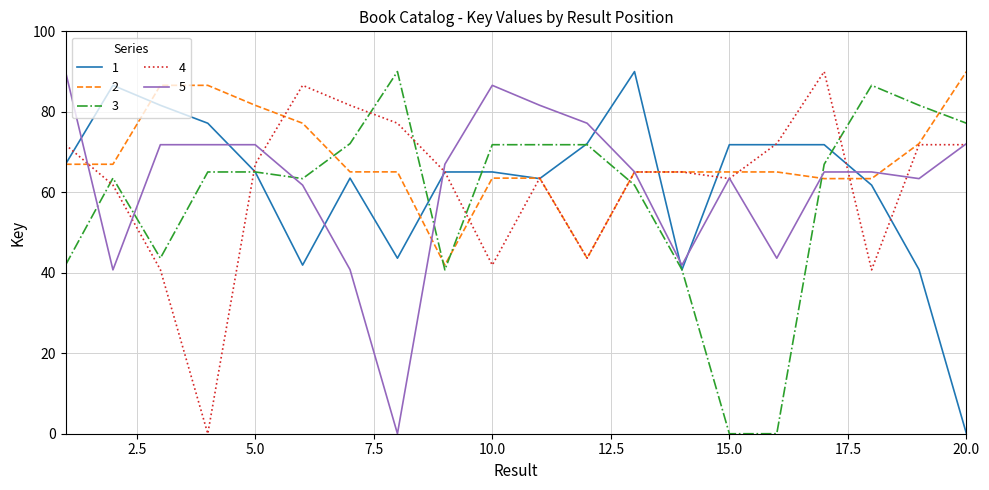

What is the minimum value for 2?

41.9